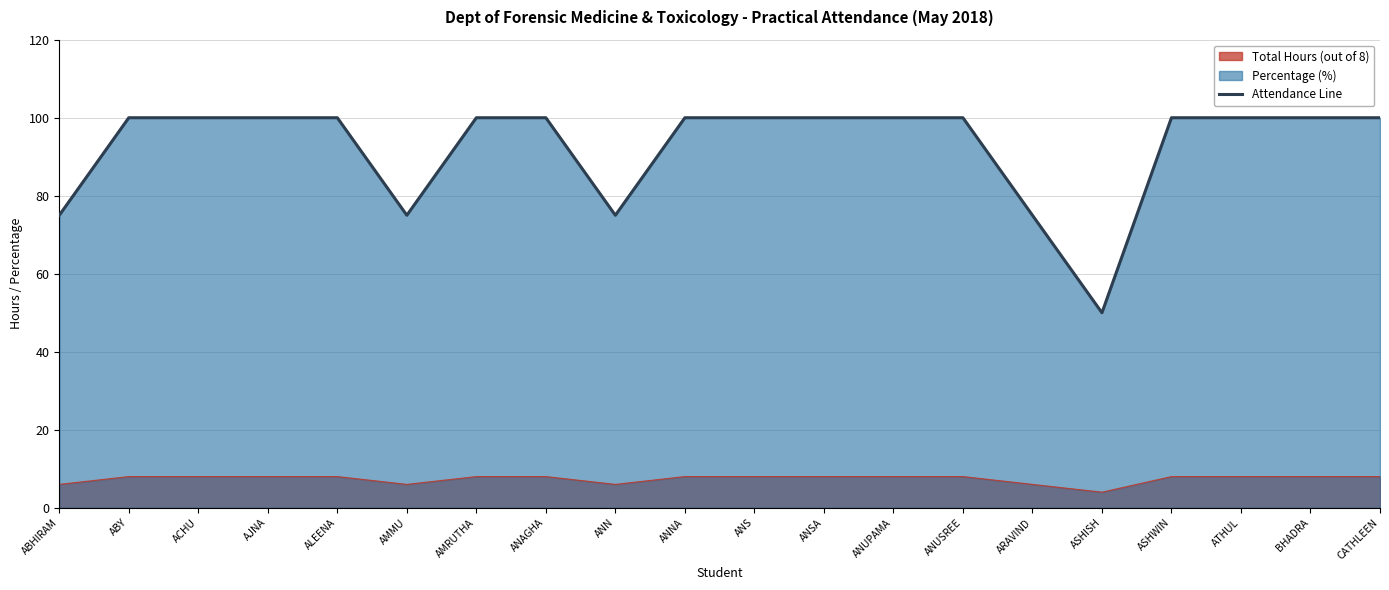

At which category does the chart reach its minimum across all series?

ASHISH